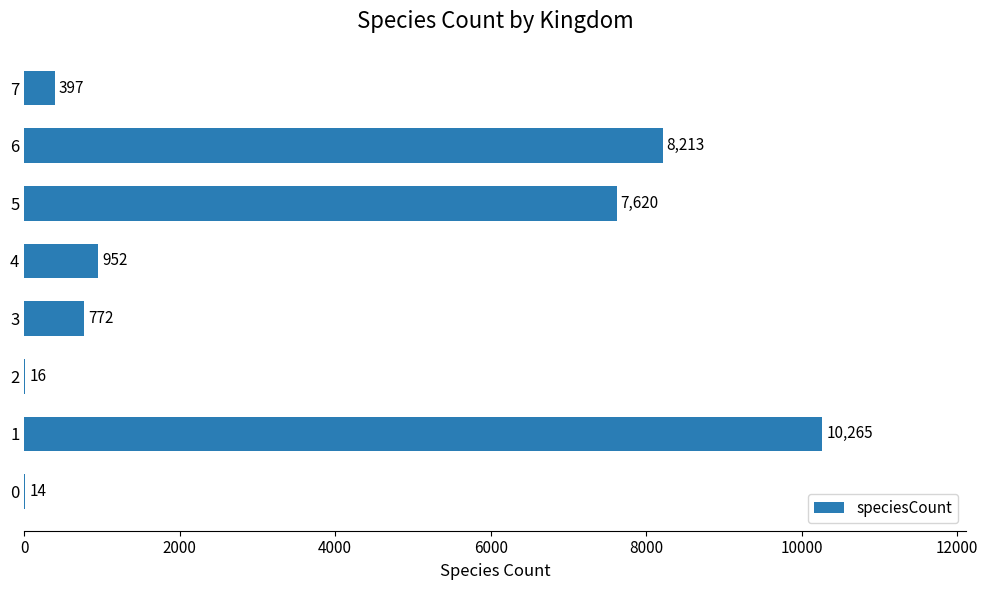

Read the value at 7, to the nearest 10.

400